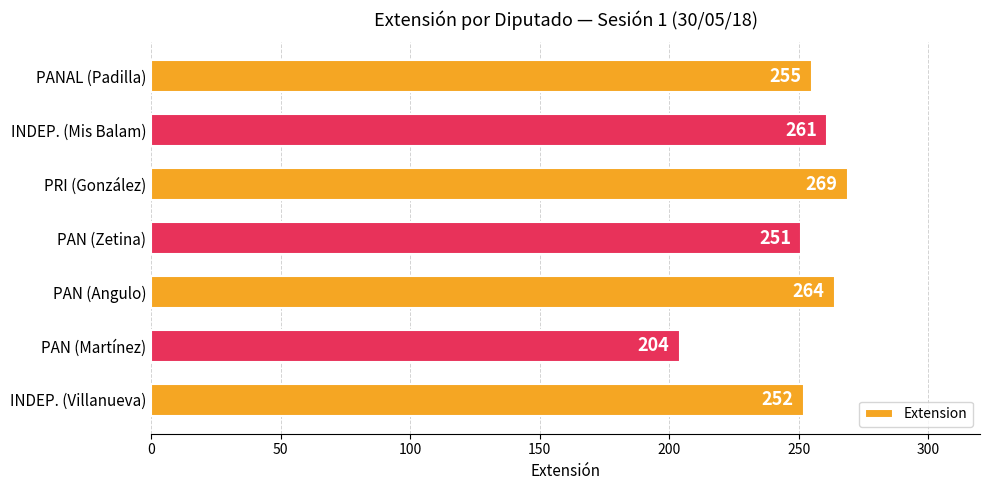

What is the sum of all values?

1756